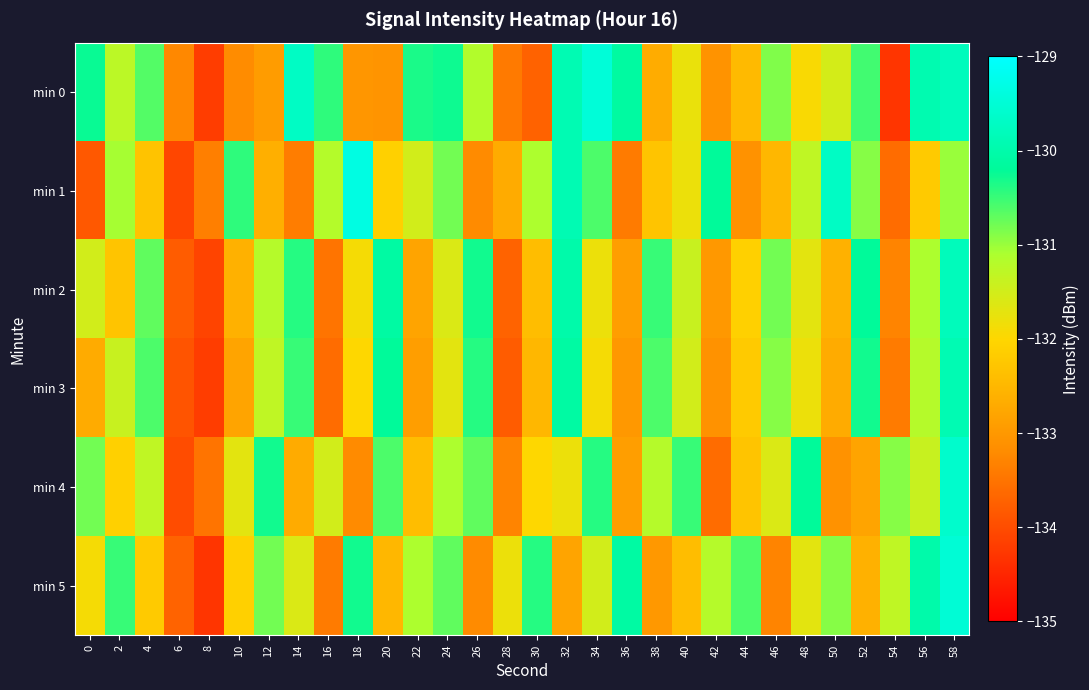

Count the number of categories in the chart.

30